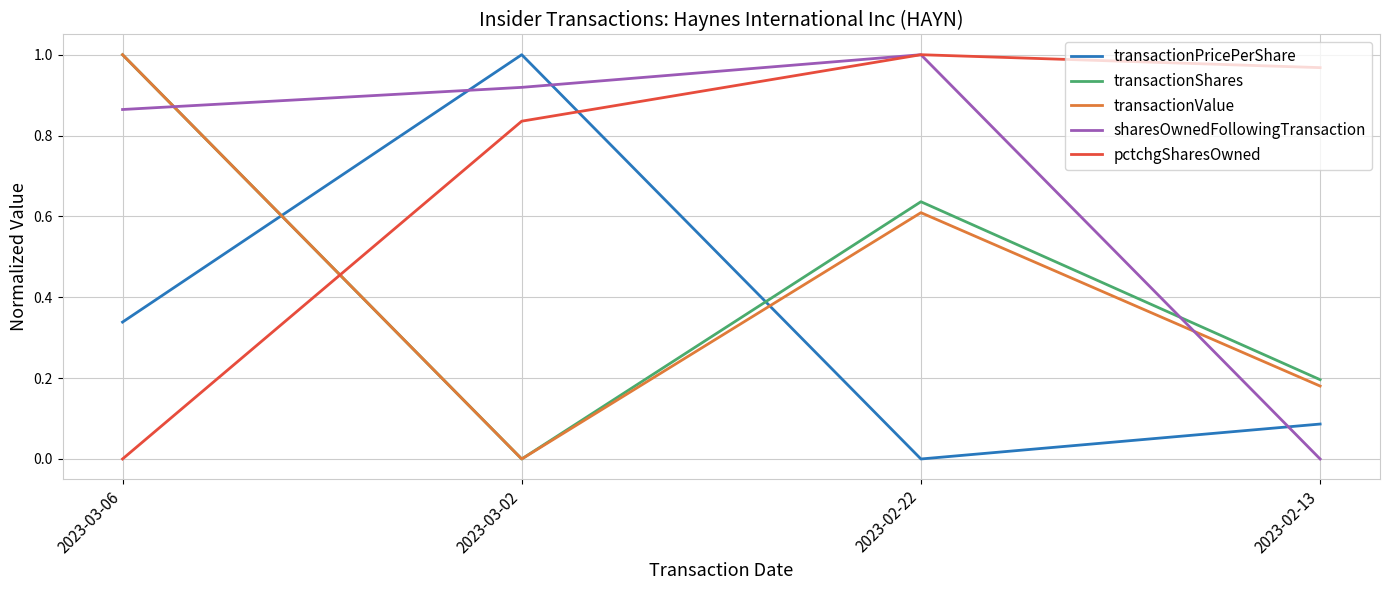

How many values in sharesOwnedFollowingTransaction are above zero?

3